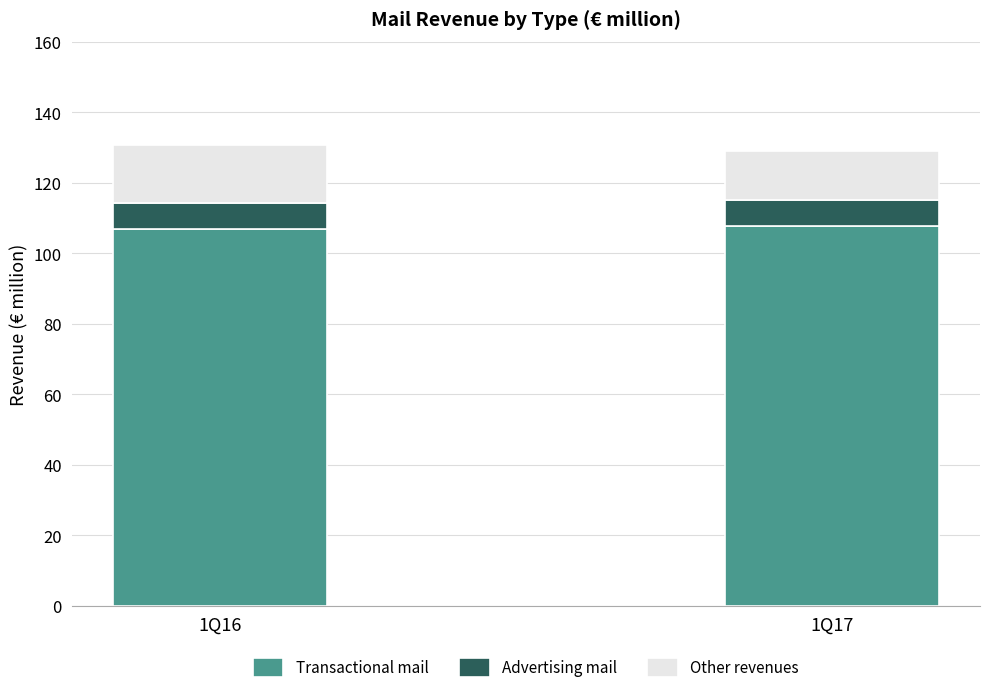

What is the lowest value of the Transactional mail series?

107.0